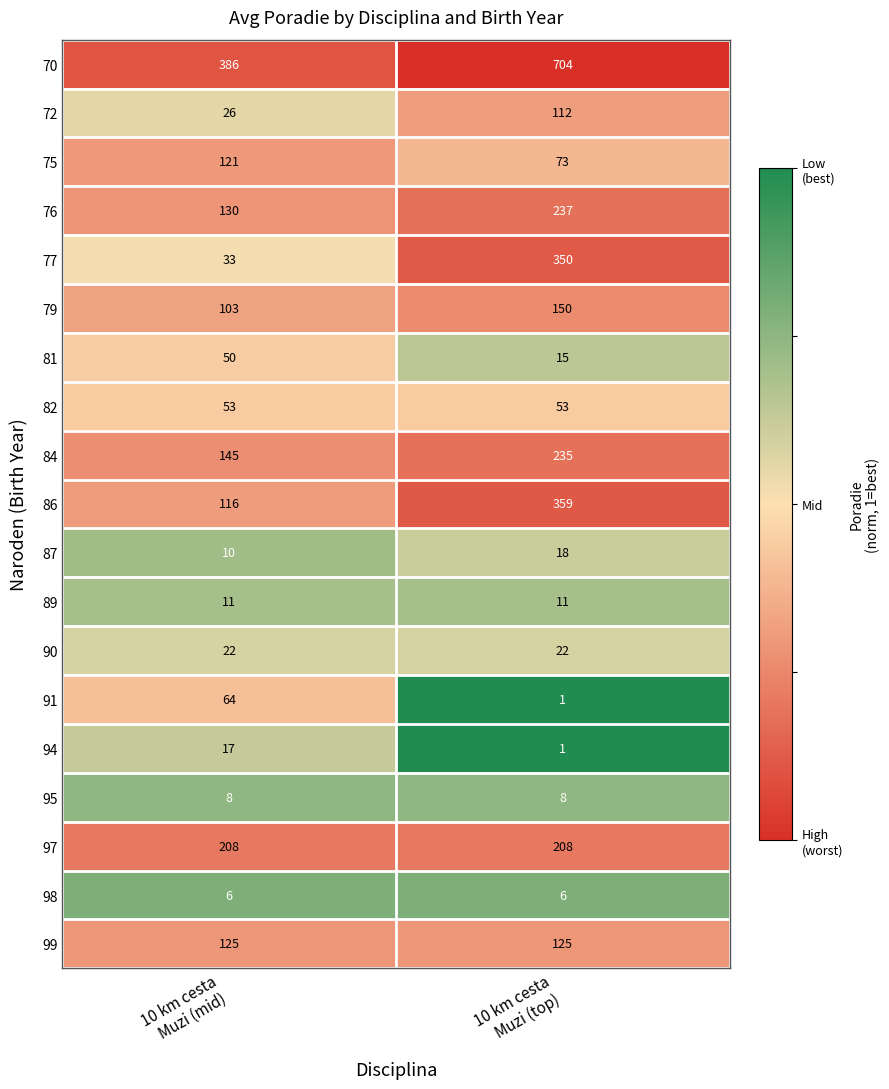

Which series has the widest spread of values?

70